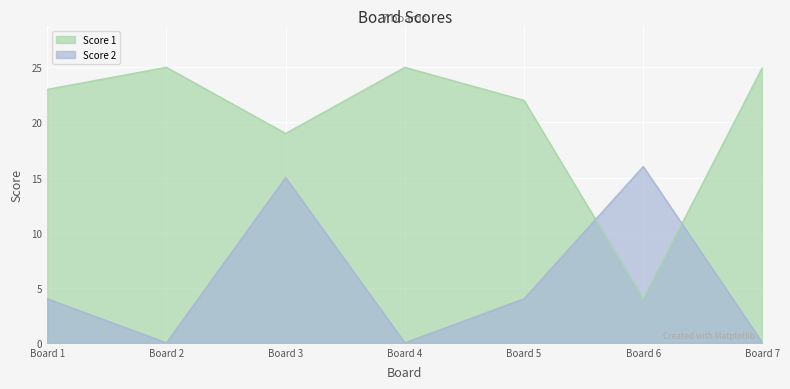

True or false: Score 2 has a value of 0 at Board 2.

True